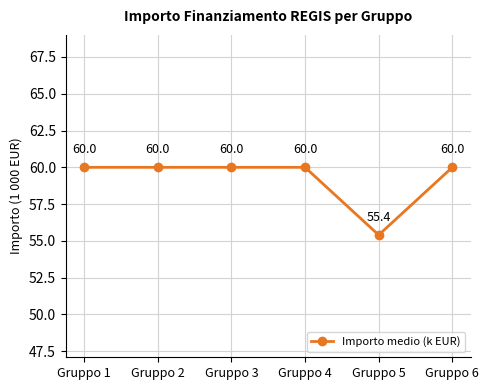

What is the approximate value at Gruppo 5?

55.4